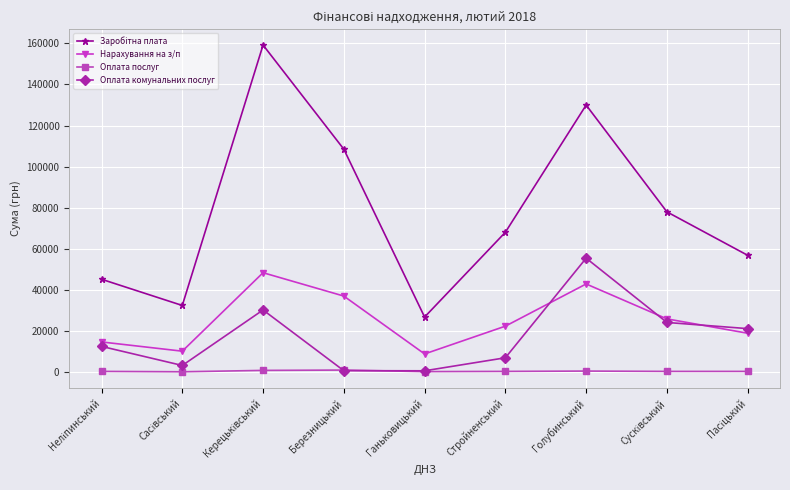

At how many categories does at least one series exceed 101105?

3